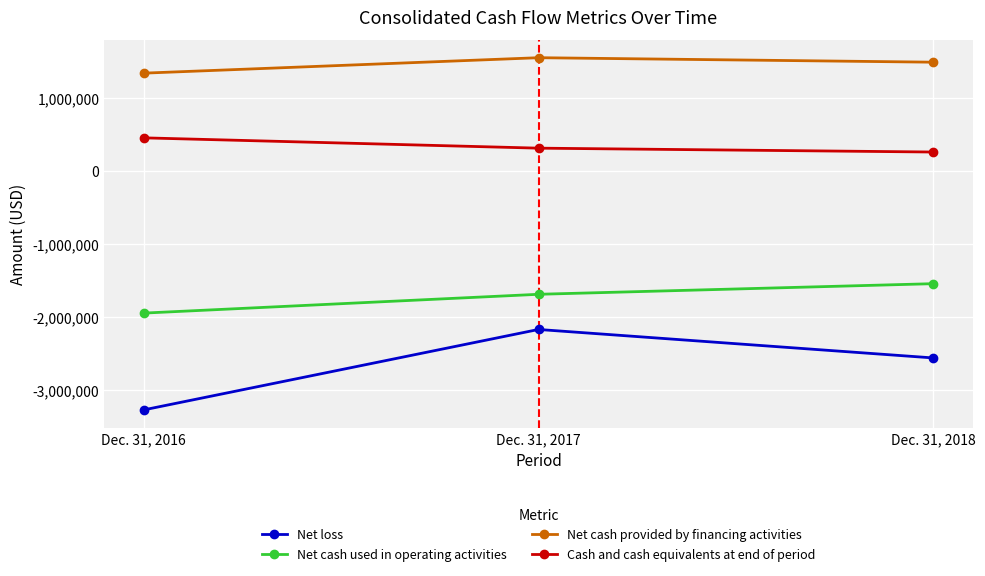

Where does the Net cash provided by financing activities series first go above 1490000?

Dec. 31, 2017